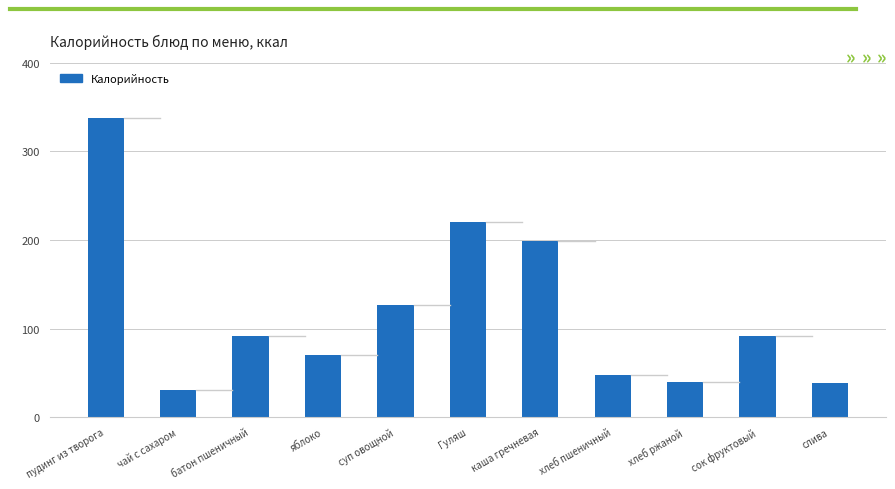

How many series are shown in this chart?

1